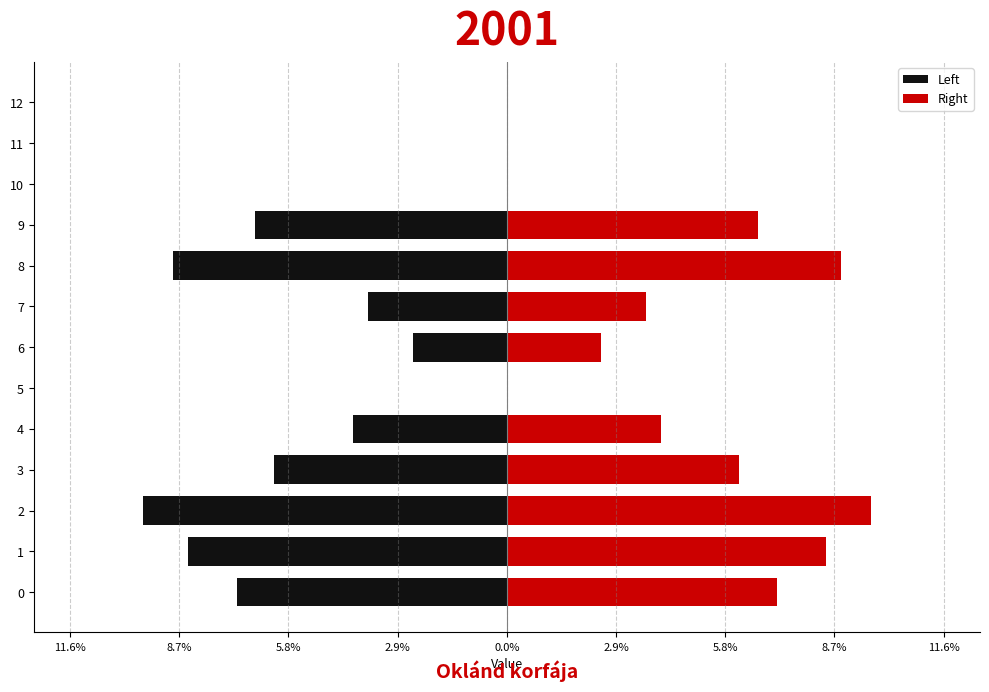

How many bars are there in total?

26